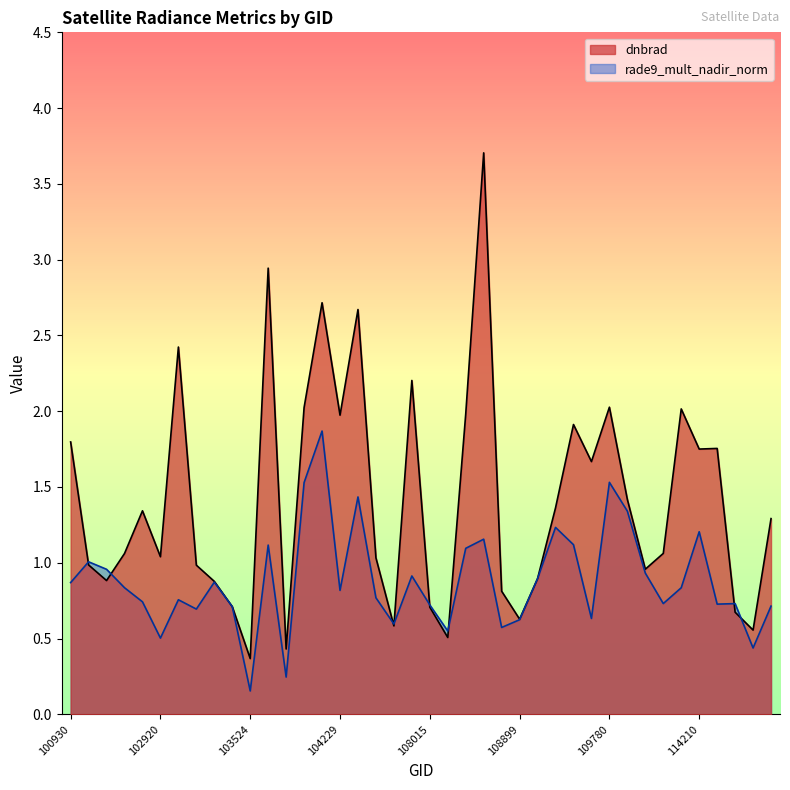

How many series are shown in this chart?

2